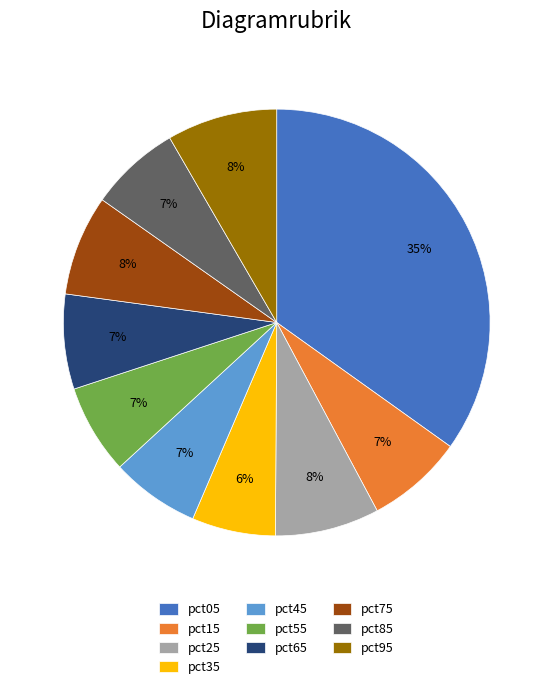

Between pct25 and pct65, which is larger?

pct25